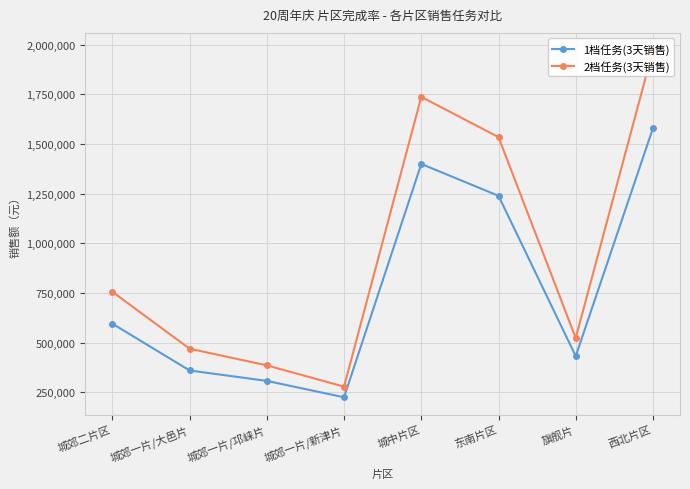

What is the difference between the 1档任务(3天销售) values at 旗舰片 and 城郊一片/新津片?

207000